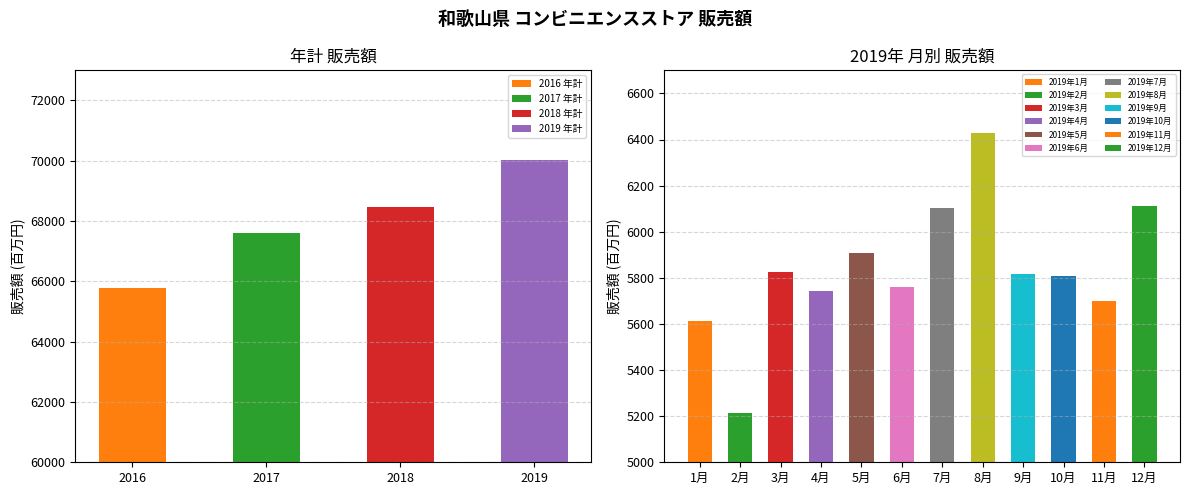

What is the greatest value displayed?

70033